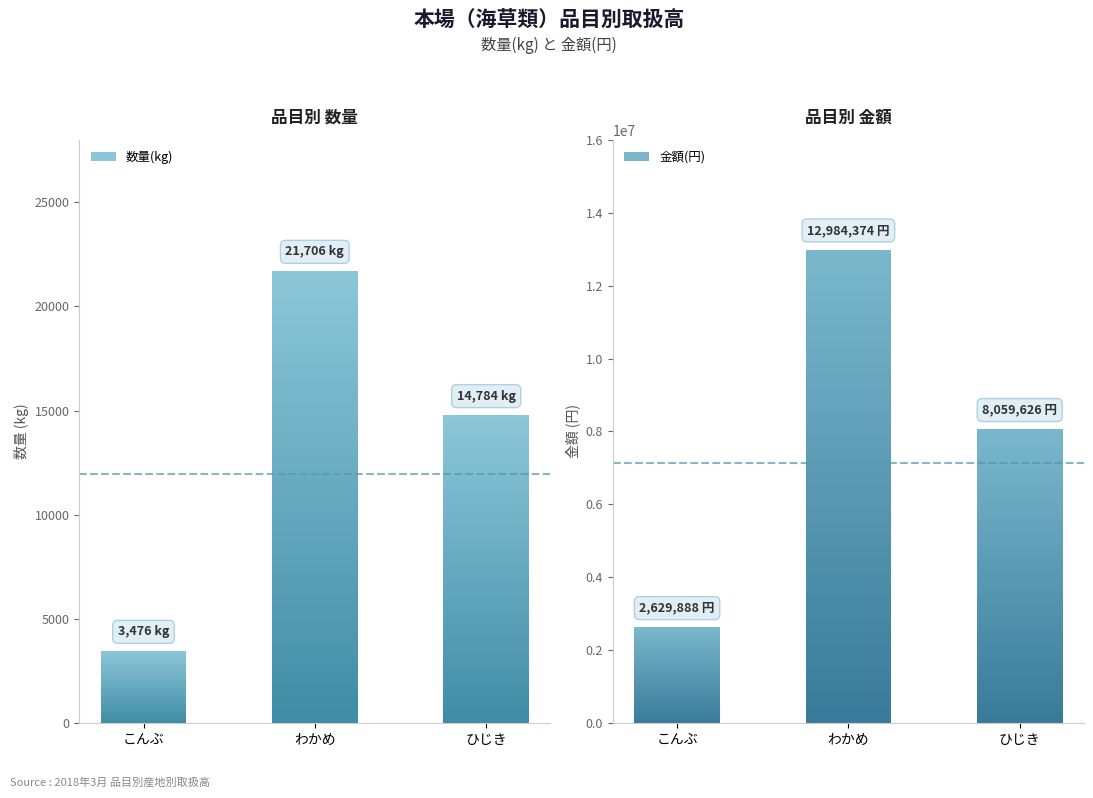

What is the label of the 3rd bar from the right?

こんぶ